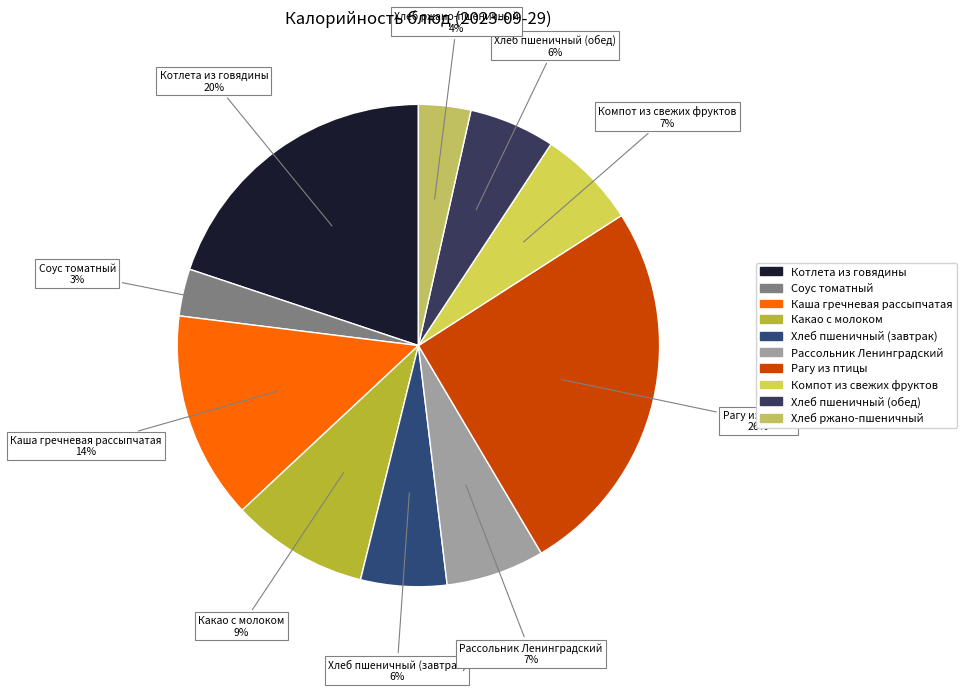

To the nearest percent, what is the average slice percentage?

10%